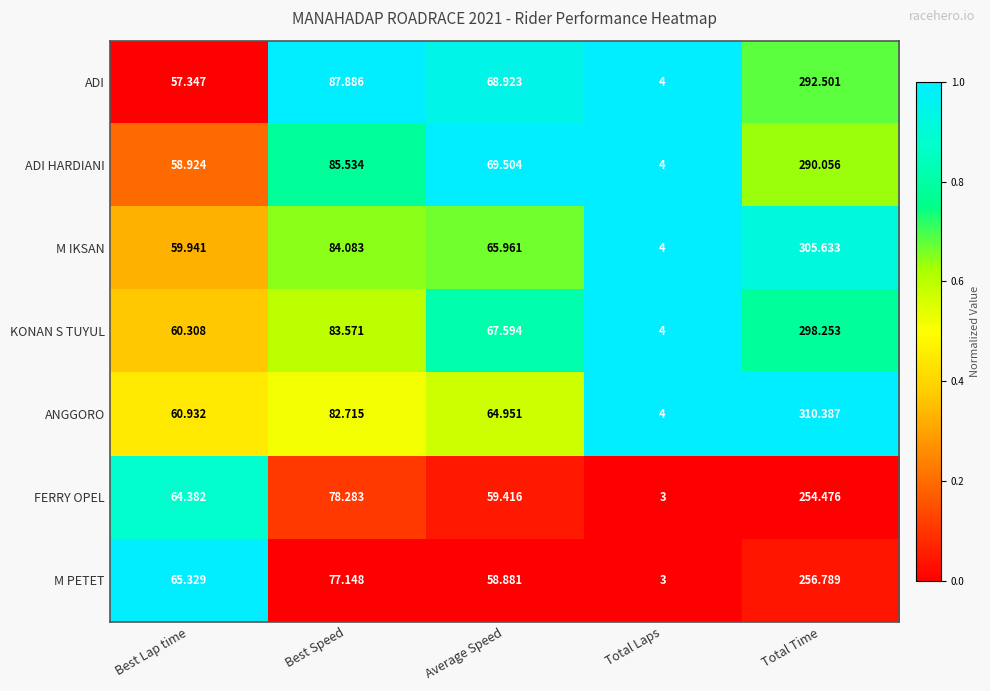

What is the greatest value displayed?

310.4